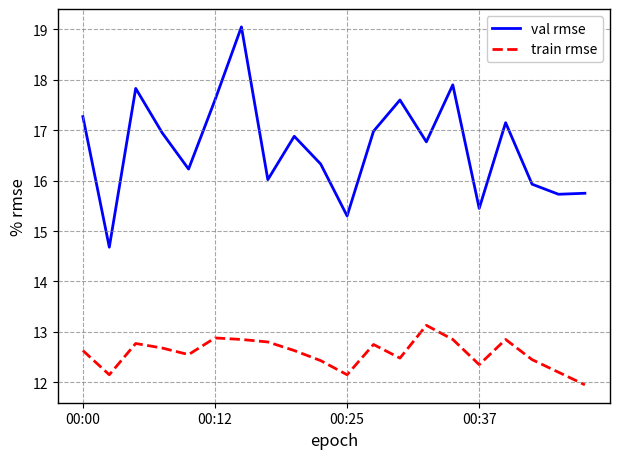

Which series has the largest total across all categories?

val rmse